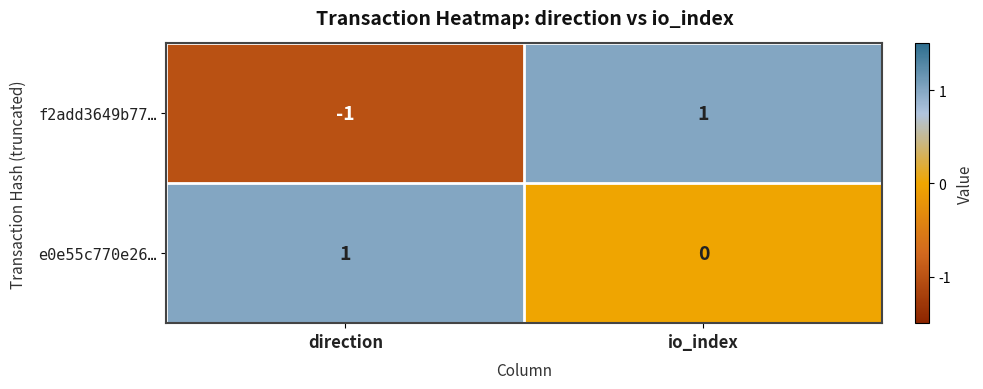

At which label is e0e55c770e26… closest to 0?

io_index